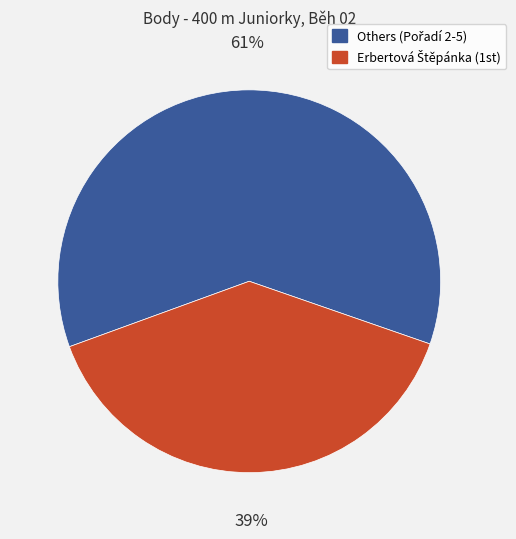

Is there any slice that represents more than half of the pie?

Yes